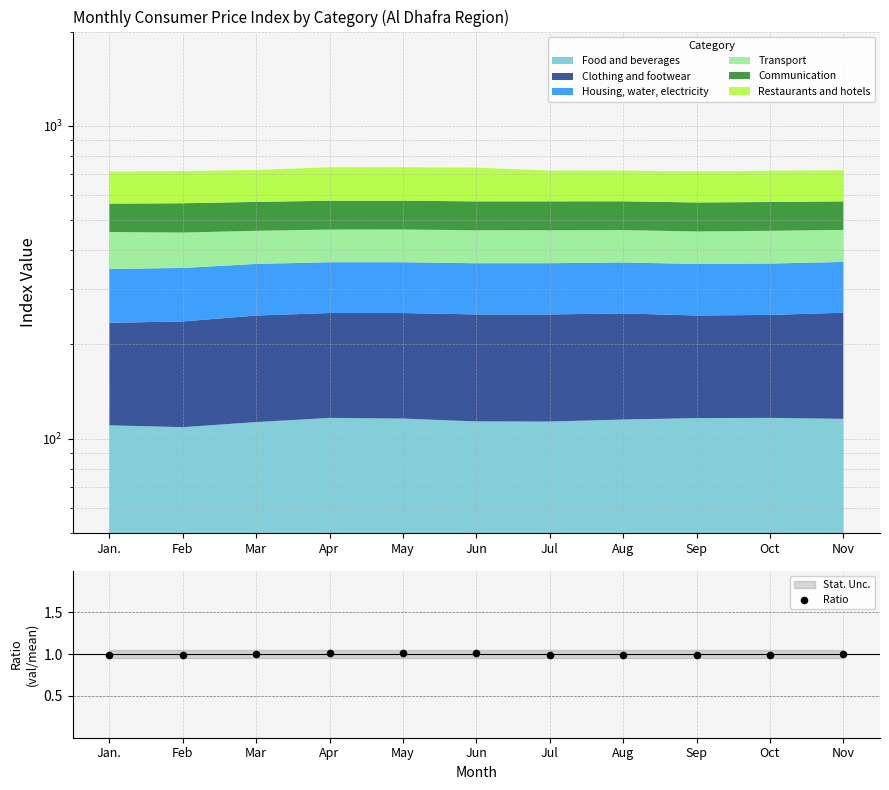

Between Jan. and Oct, which is larger?

Oct